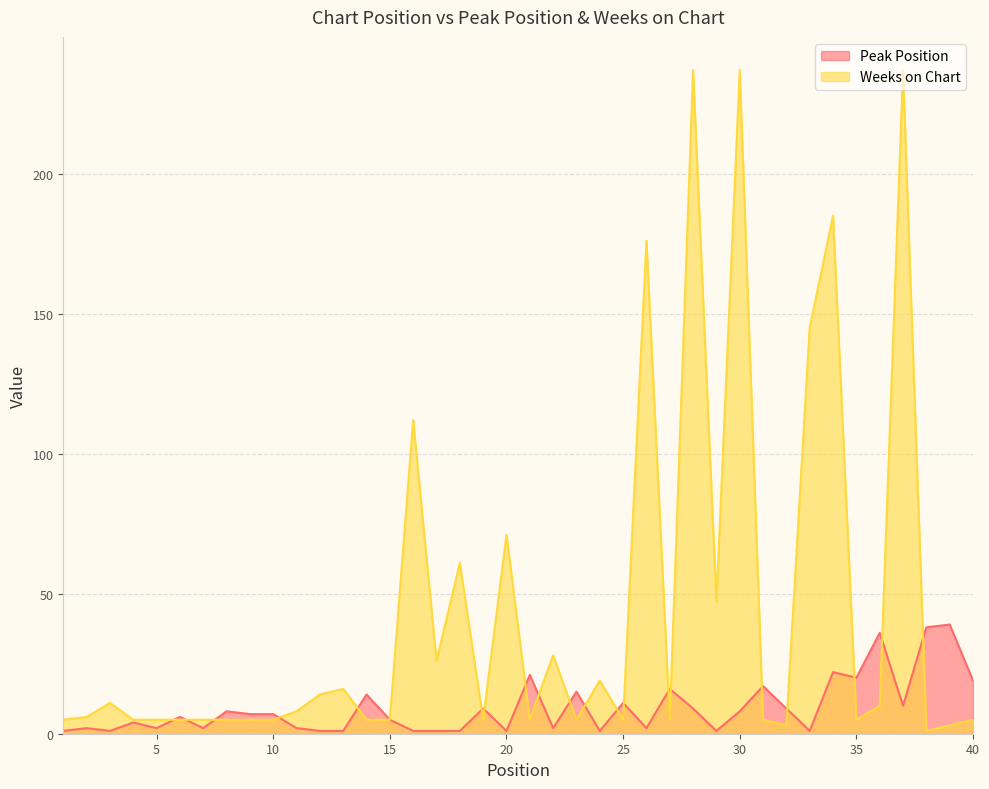

Which series changed the most between 10 and 30?

Weeks on Chart